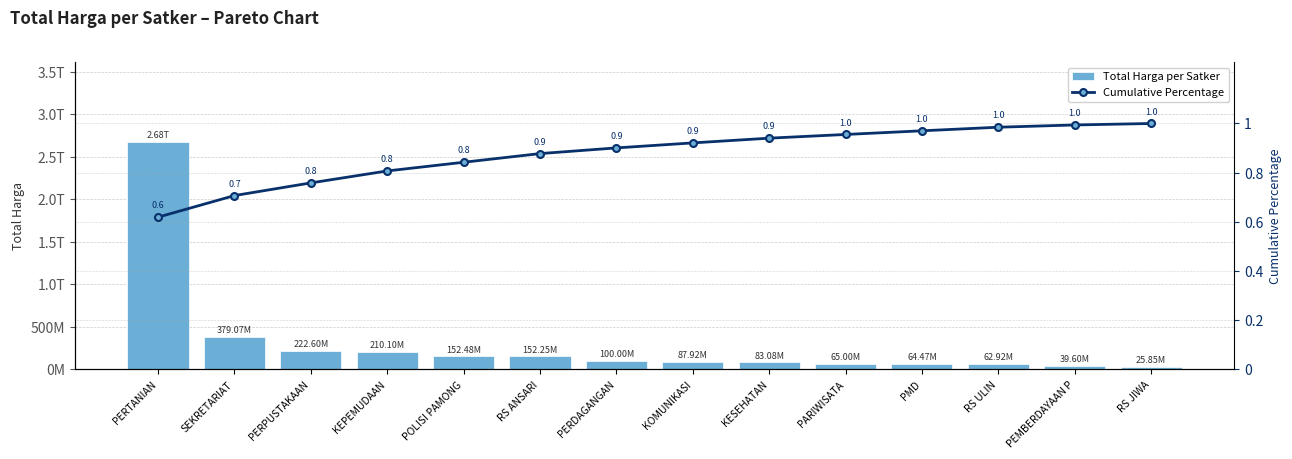

What position from the left is RS JIWA?

14